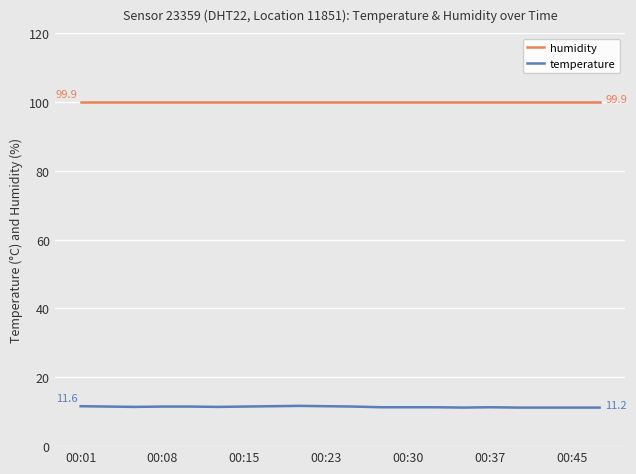

What is the difference between the second highest and second lowest values in the temperature series?

0.4